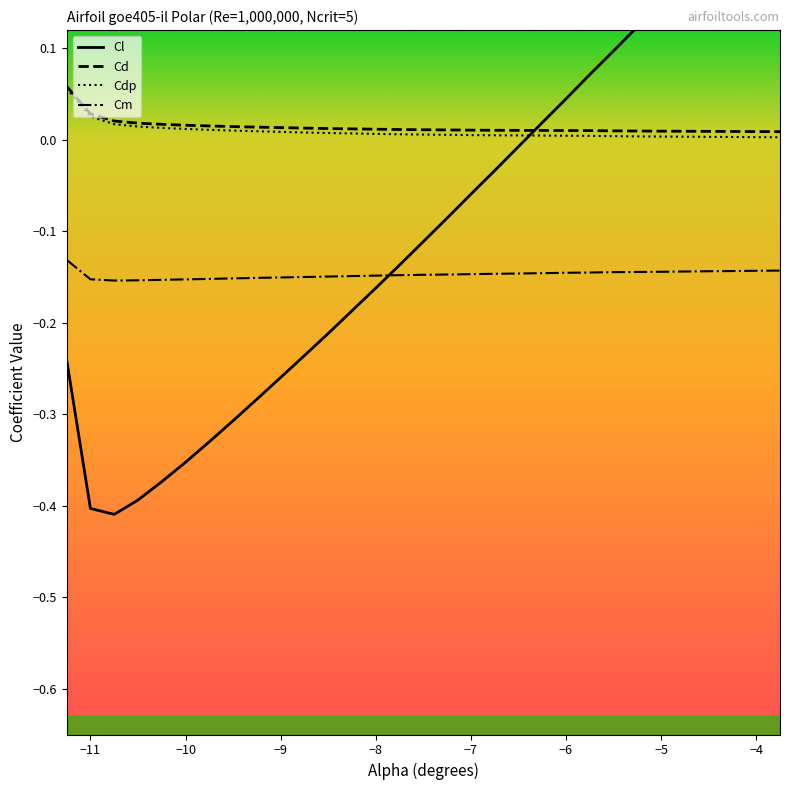

Which series has the widest spread of values?

Cl